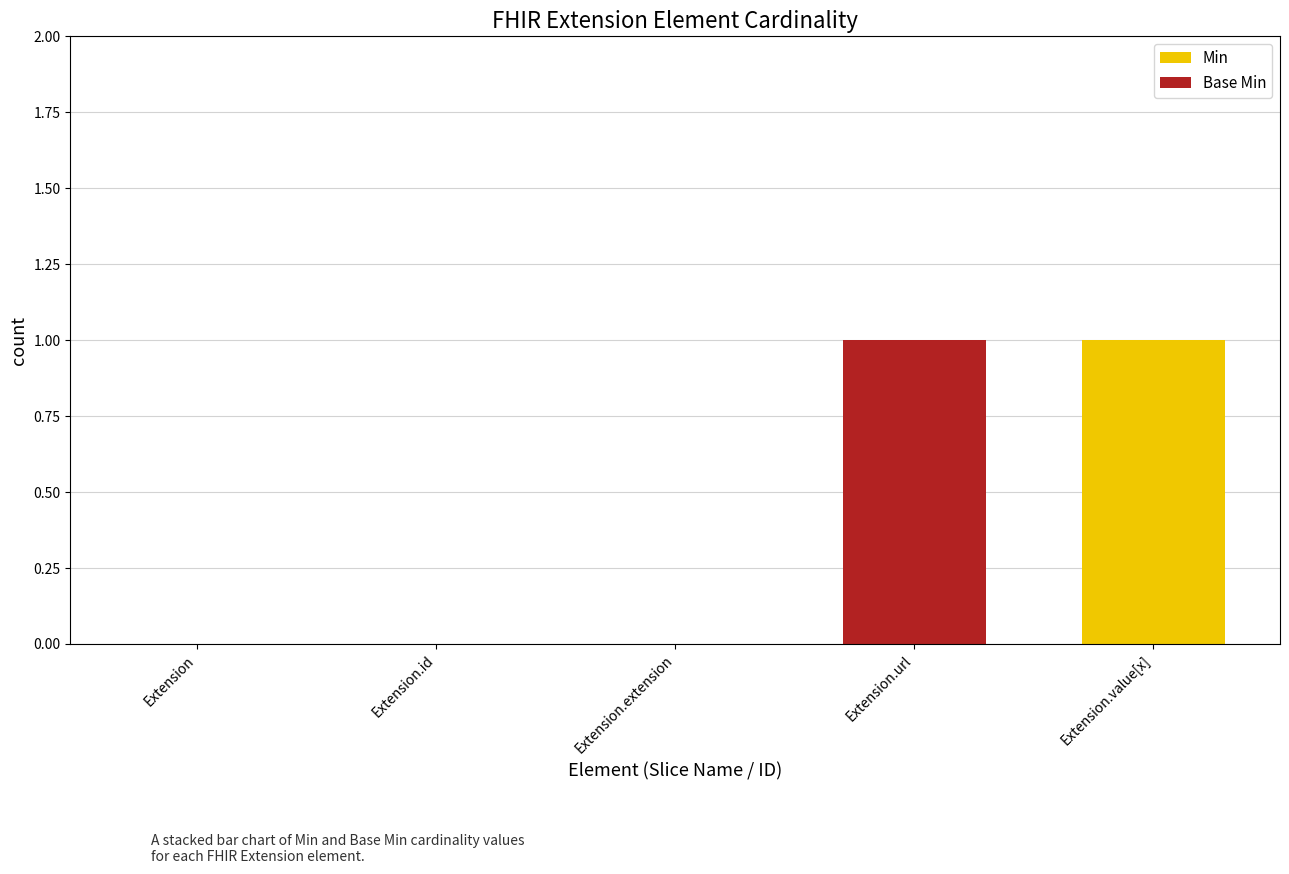

Reading left to right, list the values for the Min series.

Extension=0	Extension.id=0	Extension.extension=0	Extension.url=0	Extension.value[x]=1